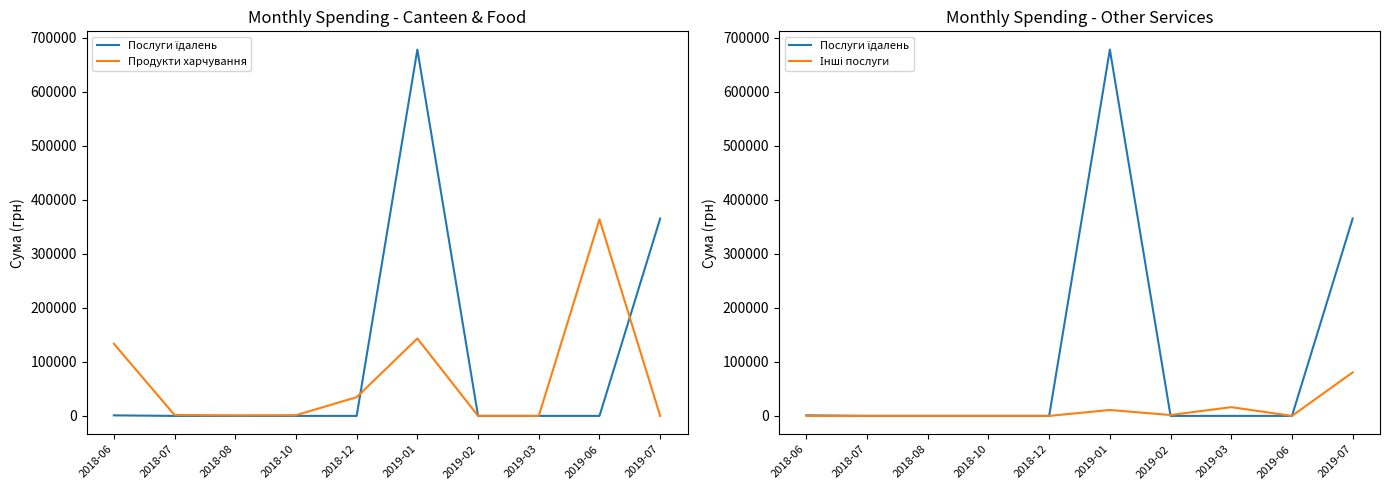

Between which two adjacent categories do Послуги їдалень and Інші послуги first intersect?

2019-01 and 2019-02